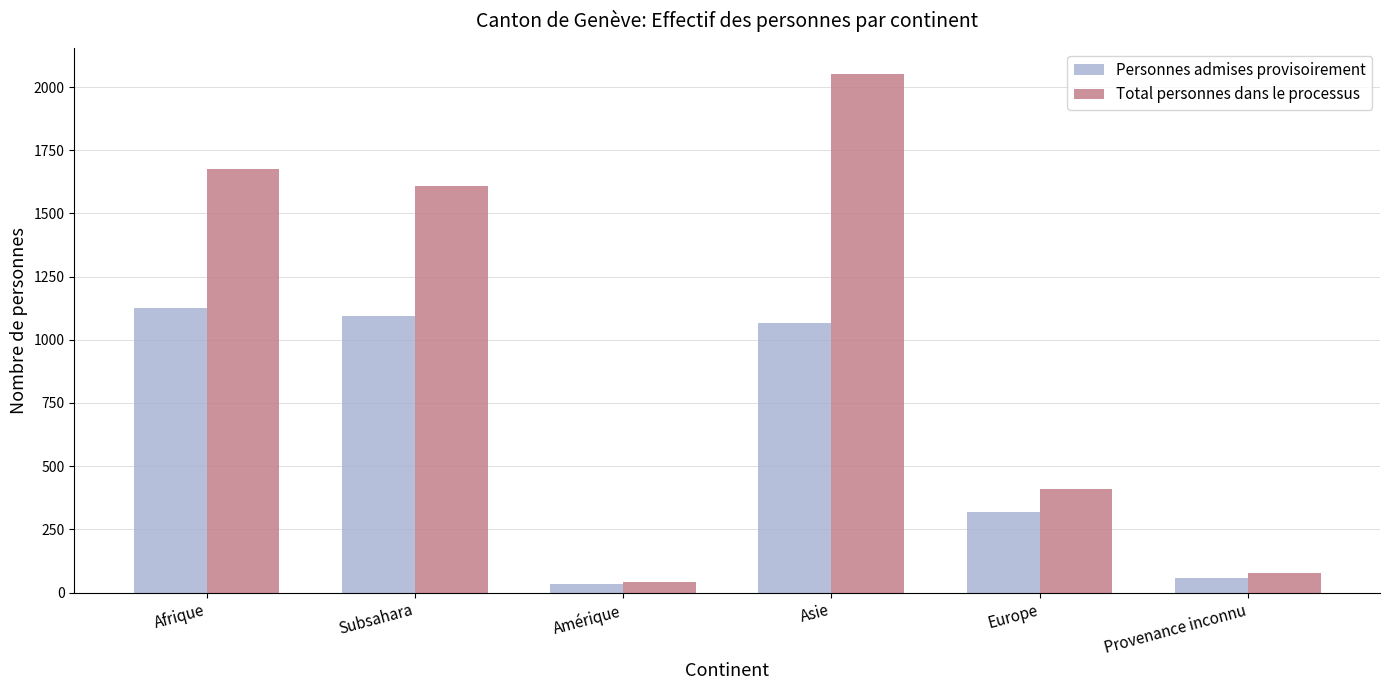

What is the label of the 1st bar from the left?

Afrique